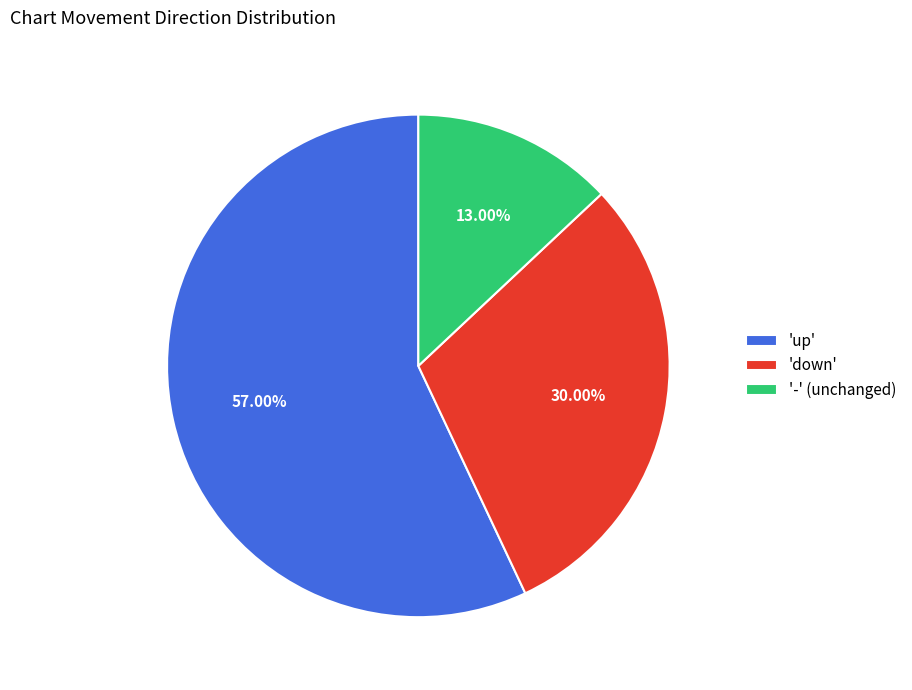

Which slice is the smallest?

'-' (unchanged)